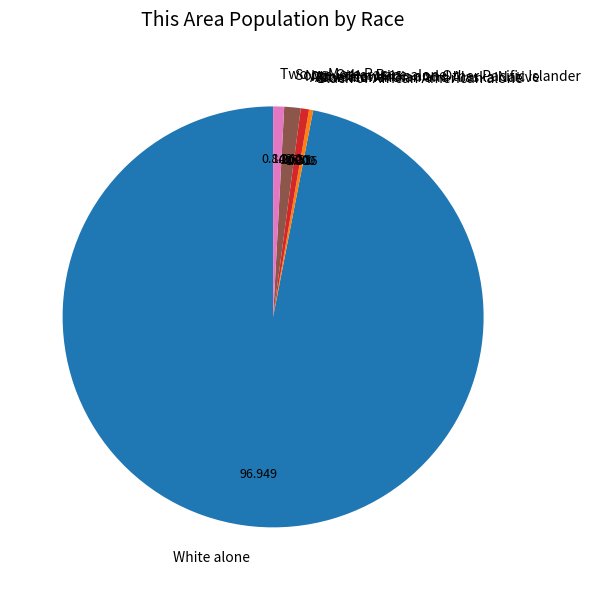

Between Some Other Race alone and Black or African American alone, which is larger?

Some Other Race alone